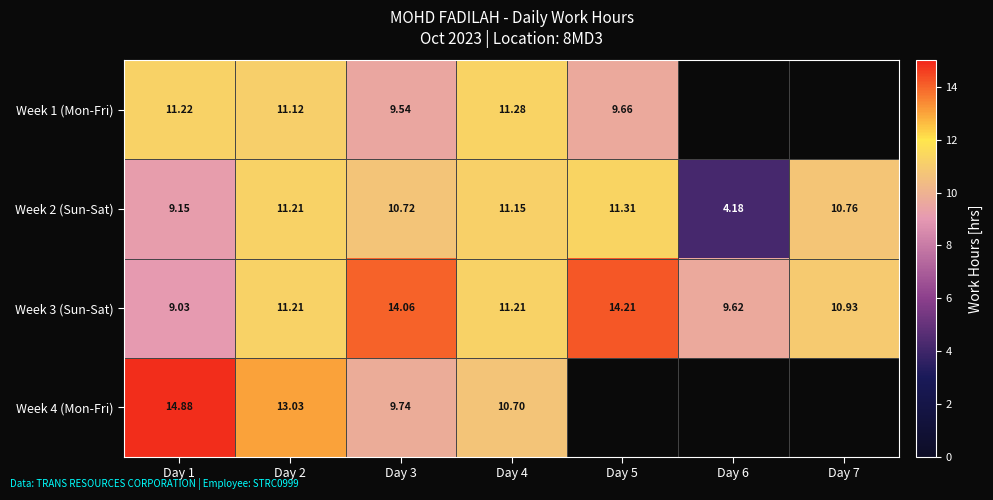

Is the value of Week 4 (Mon-Fri) at Day 3 greater than the value of Week 1 (Mon-Fri) at Day 1?

No